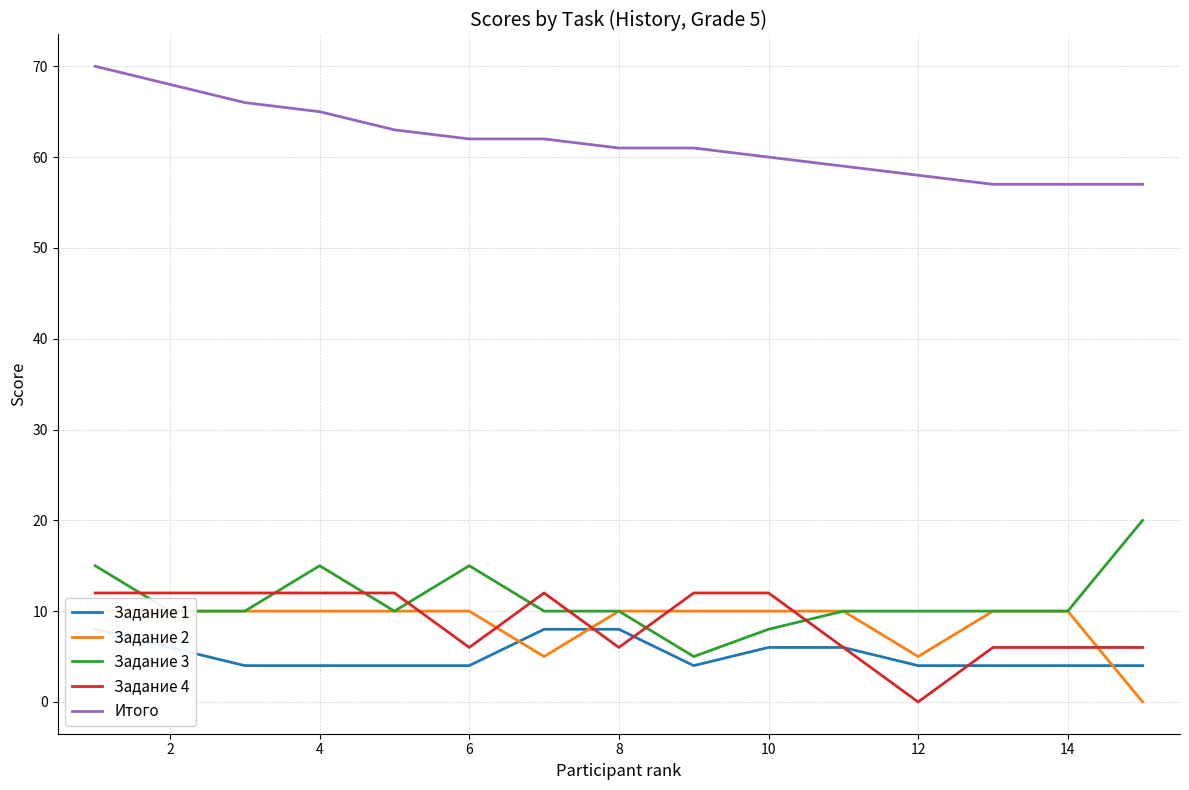

How many lines are shown in the chart?

5